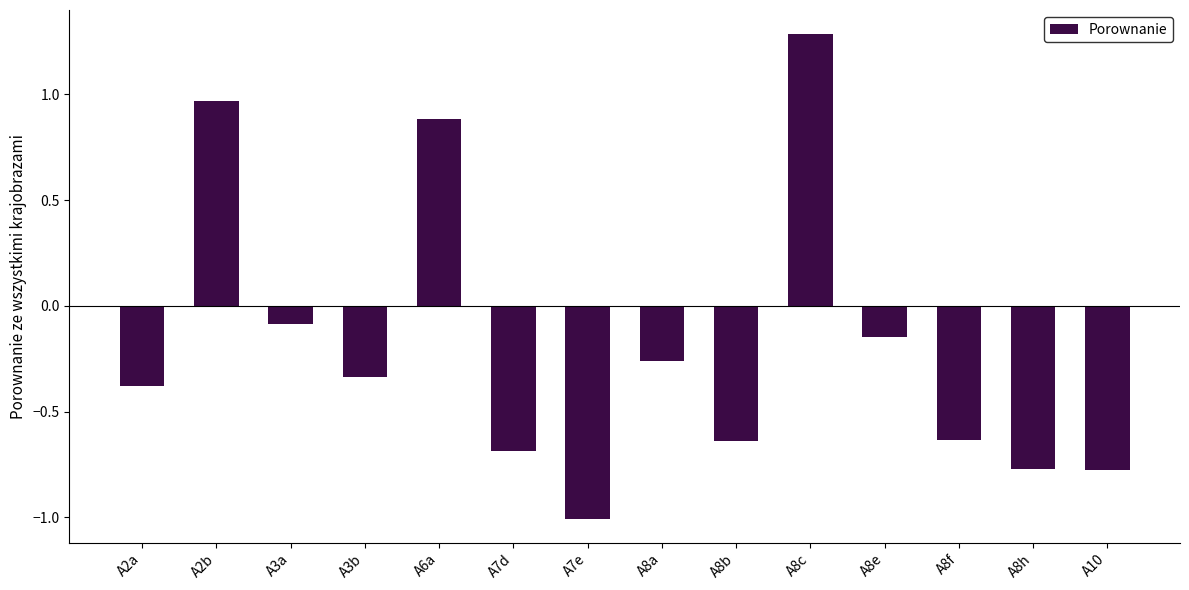

Where is the data nearest to the value 0?

A3a